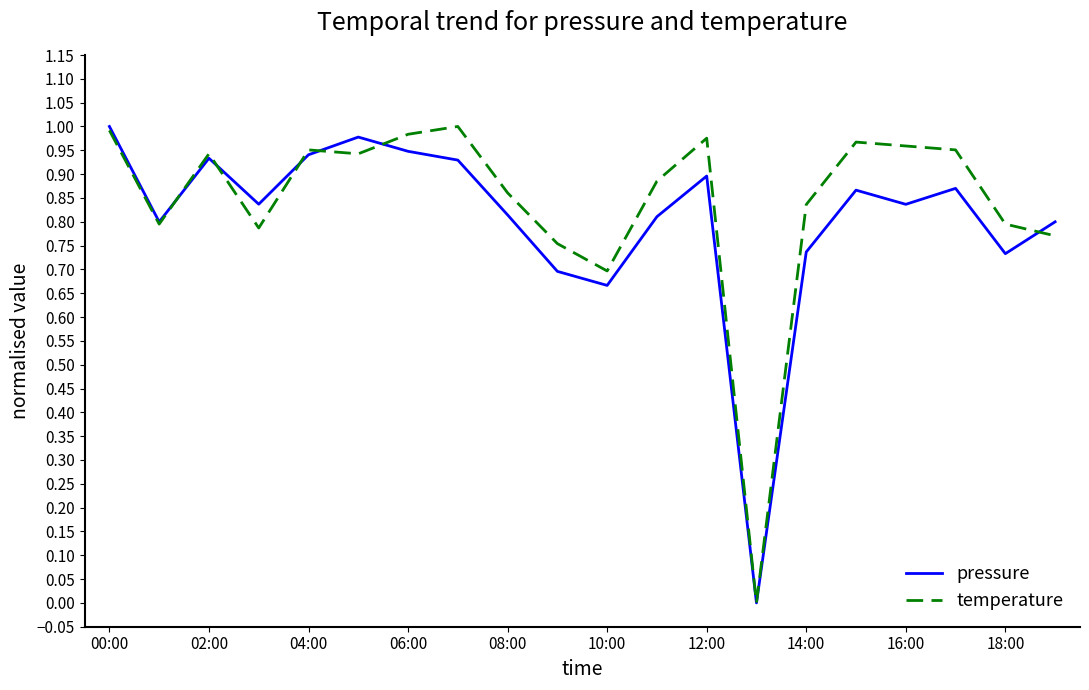

Does the chart have visible grid lines?

No